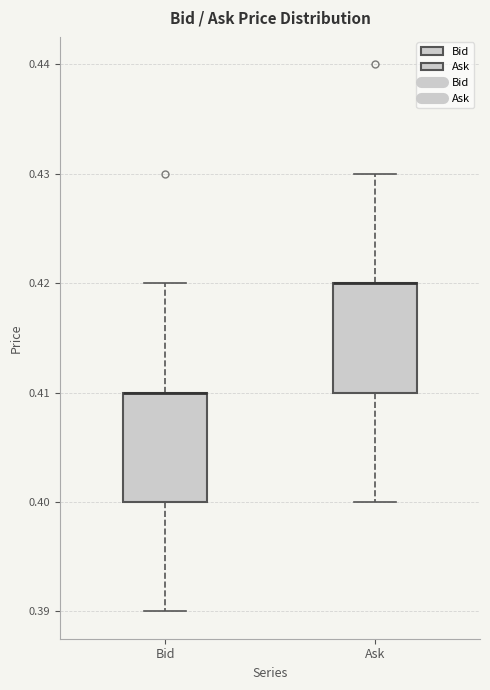

Reading left to right, read every box against the y-axis: the position of its median line, the range the box covers, and the ends of its whiskers. The values are not printed on the chart, so give them approximately, as read against the axis.

Bid: median 0.41 (drawn on the box's upper edge), box 0.40 to 0.41, whiskers 0.39 to 0.42
Ask: median 0.42 (drawn on the box's upper edge), box 0.41 to 0.42, whiskers 0.40 to 0.43